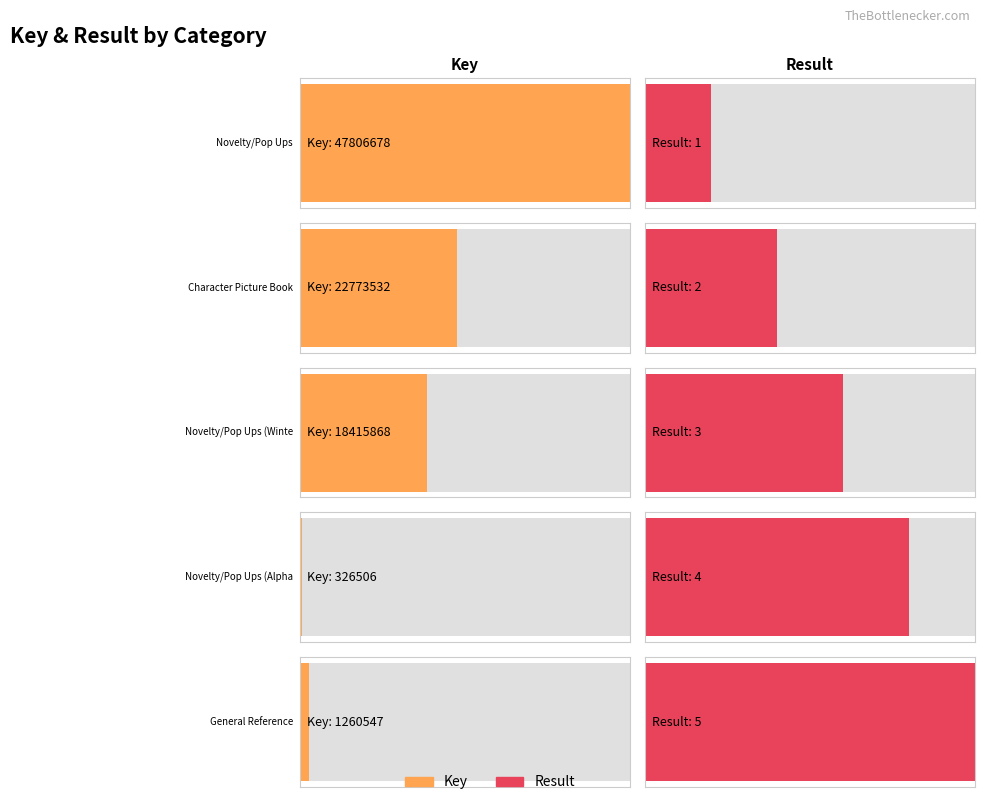

What are all the series names shown in the legend?

Key, Result